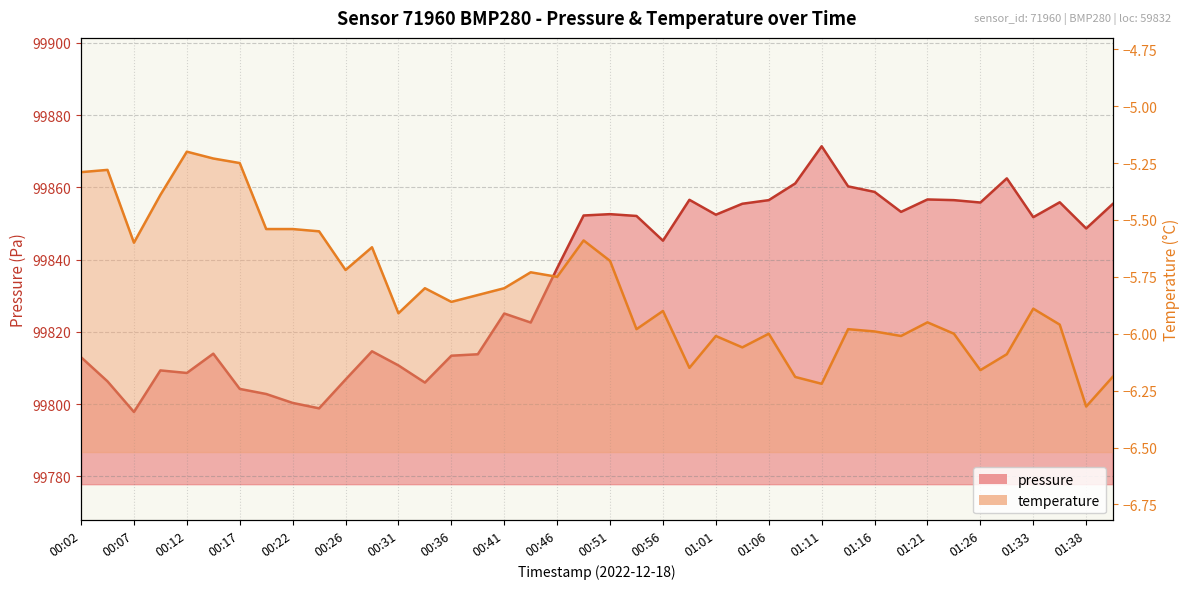

What is the minimum value shown in the chart?

99797.8